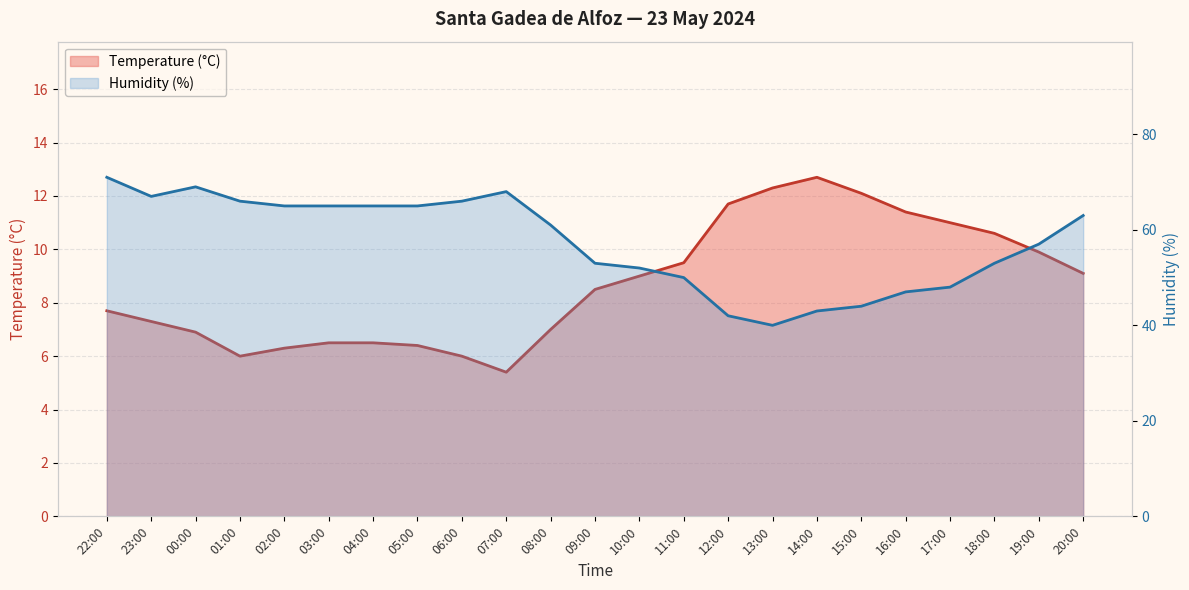

What is the sum of the Temperature (°C) values at 11:00 and 23:00?

16.8